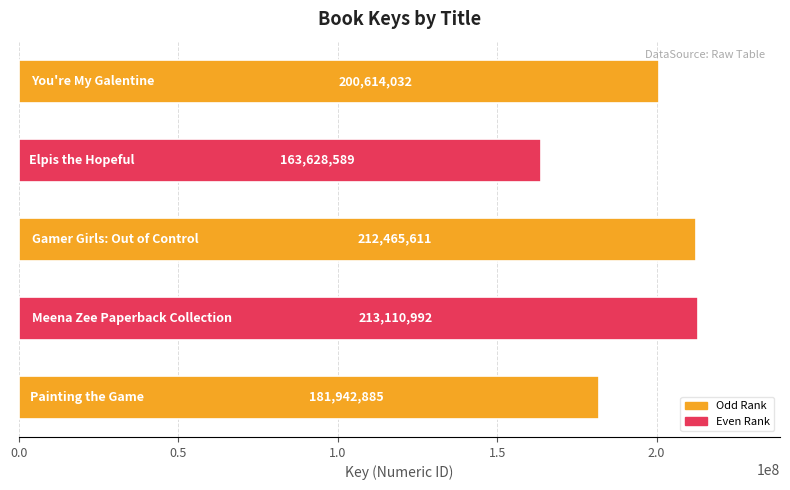

What is the maximum value shown in the chart?

213110992